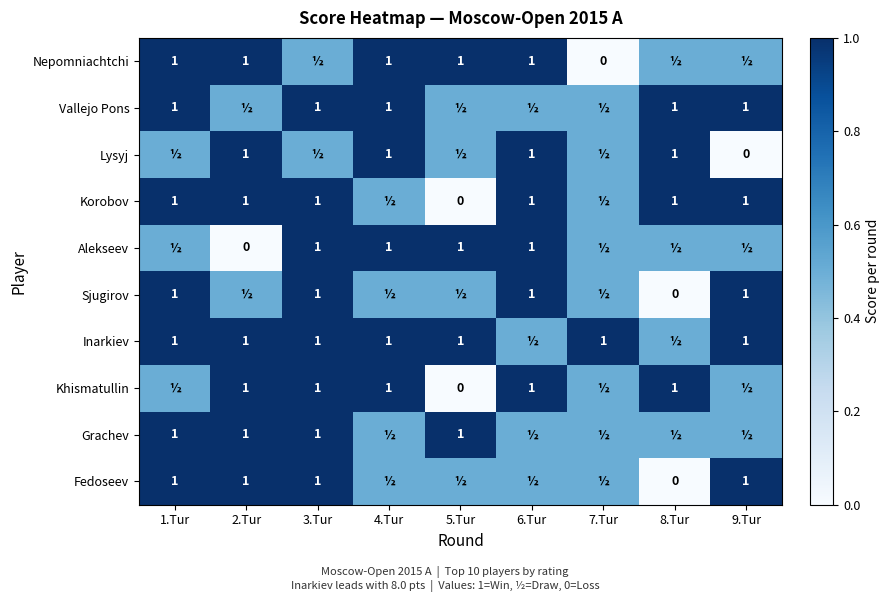

True or false: Lysyj has a value of 0.3 at 4.Tur.

False